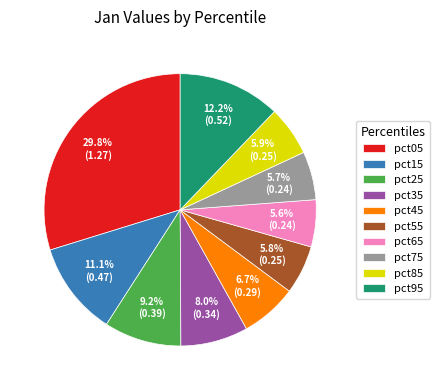

To the nearest percent, what is the difference between the largest and smallest slice percentages?

24%